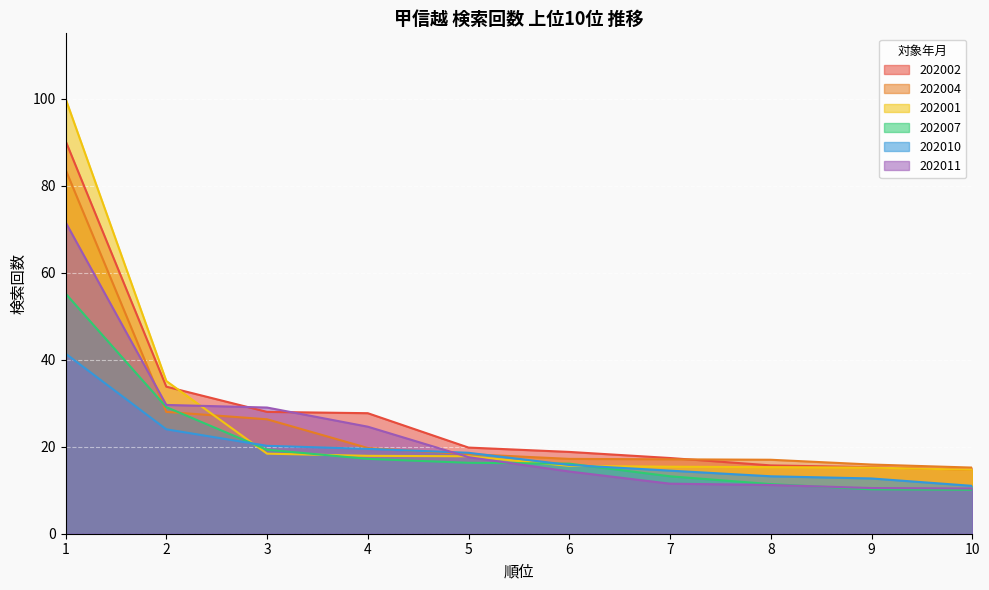

True or false: 202002 and 202007 cross at least once.

False